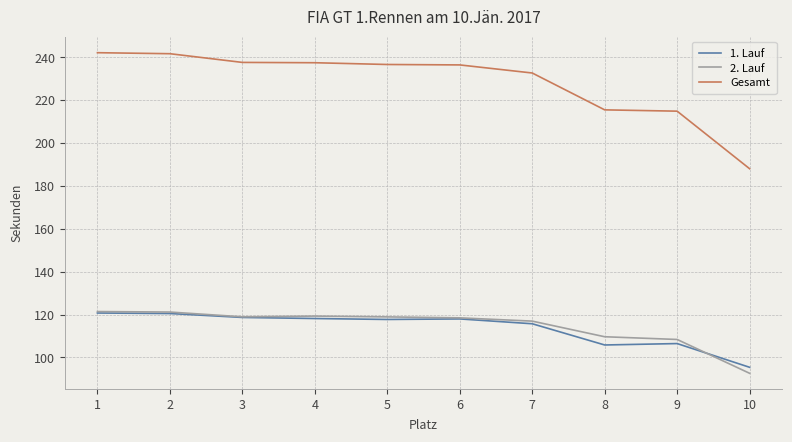

What is the minimum value for 2. Lauf?

92.6